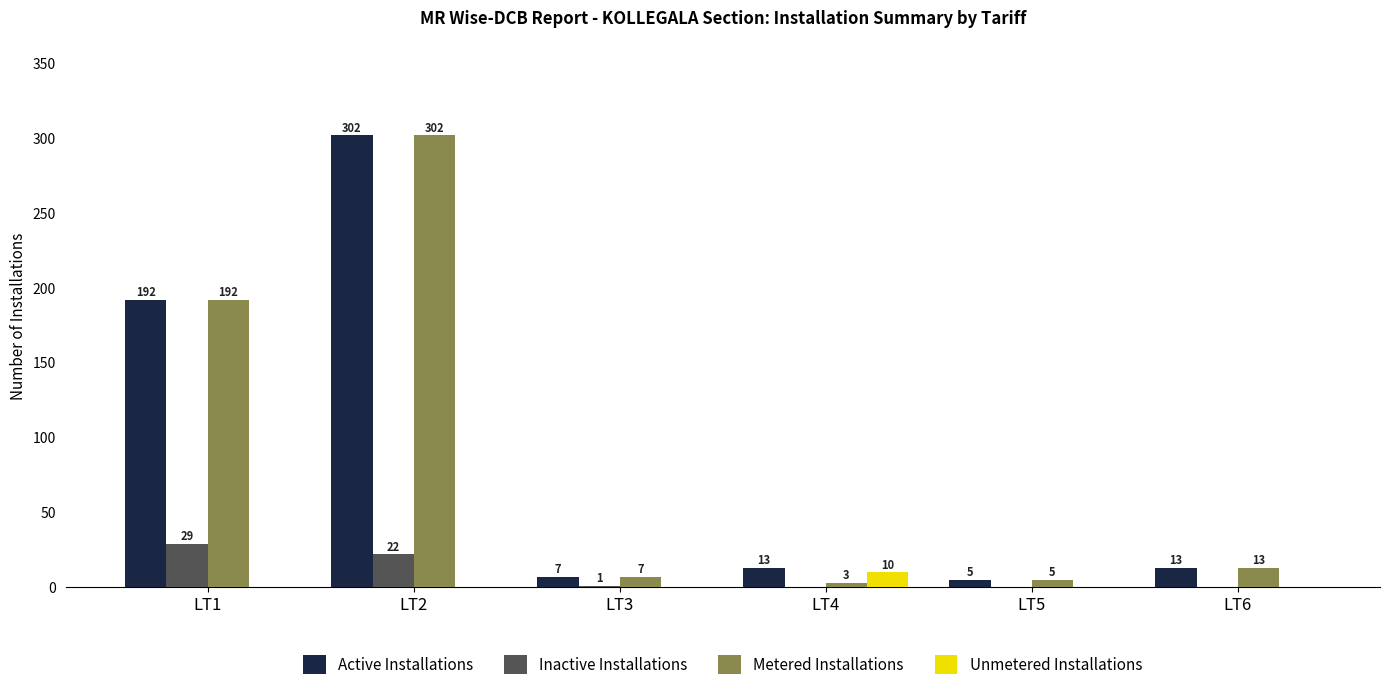

What is the approximate value of Metered Installations at LT4, to the nearest 5?

5